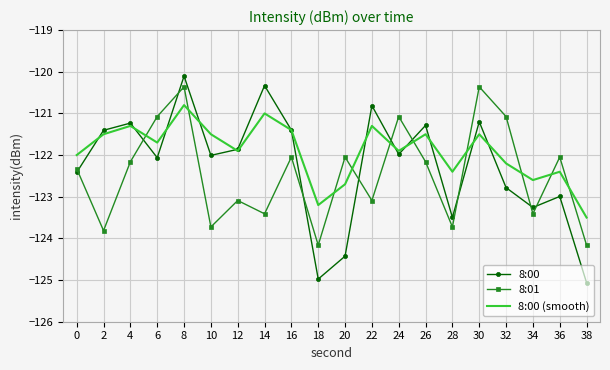

Rank the series by their average value, from highest to lowest.

8:00 (smooth), 8:00, 8:01